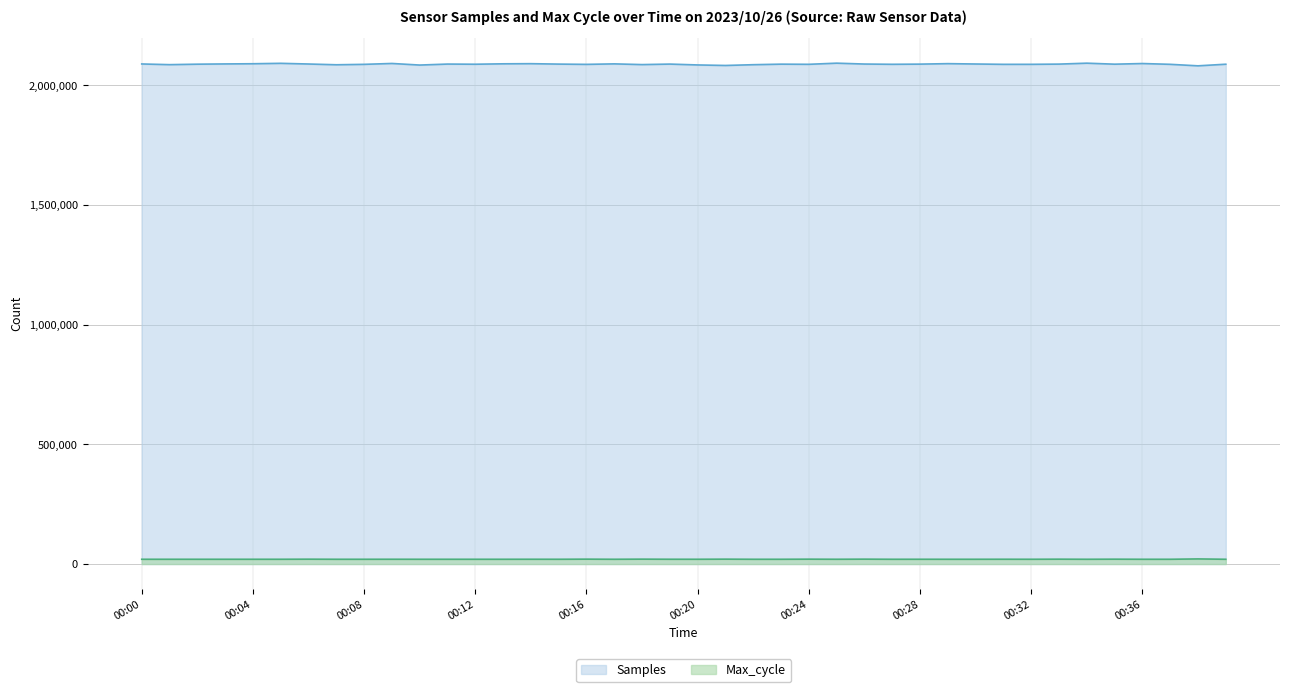

At which category does Samples reach its first local valley?

00:01